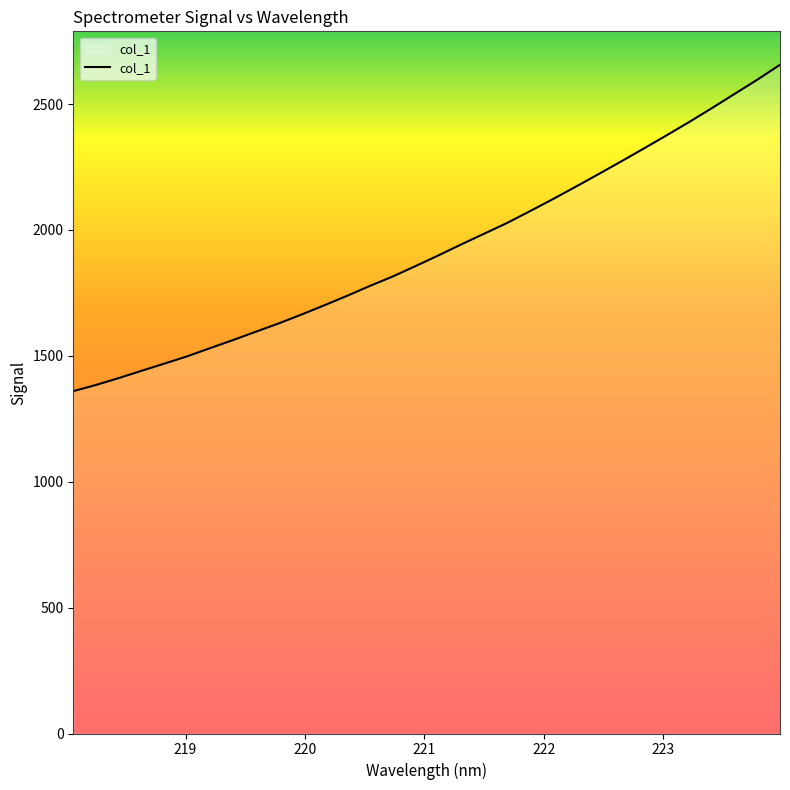

What is the difference between the second highest and minimum values?

1237.0